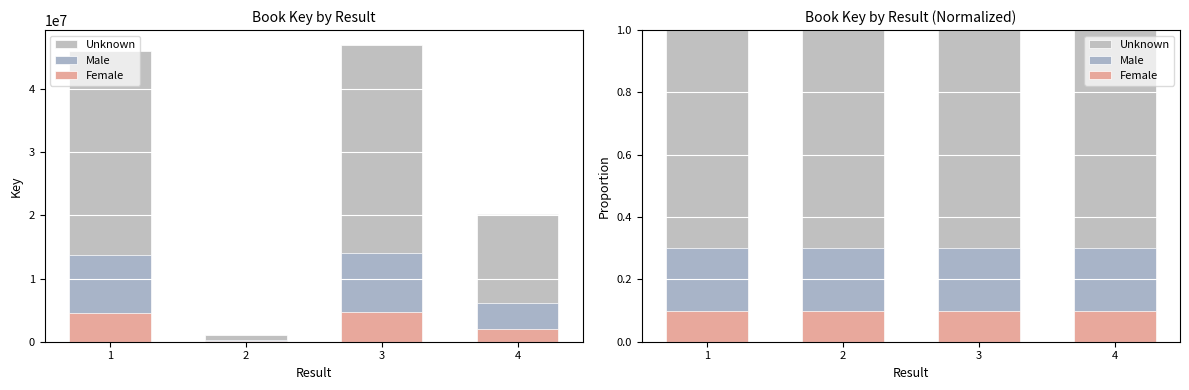

Between 2 and 4, which series saw the biggest shift?

Unknown